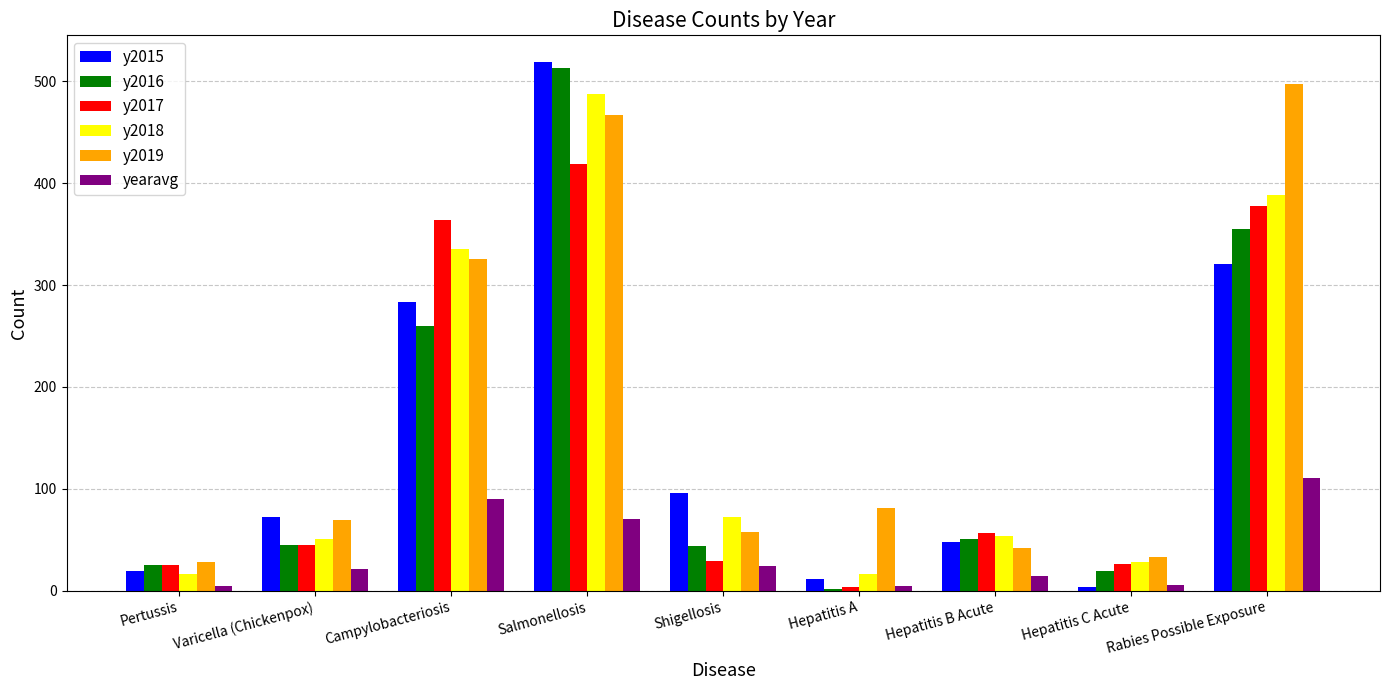

What is the difference between the maximum and minimum values in the y2019 series?

469.0